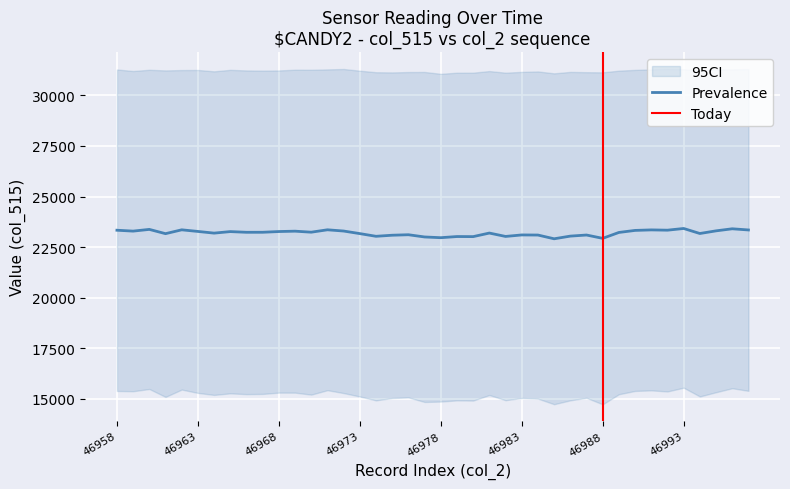

What is the minimum value shown in the chart?

22915